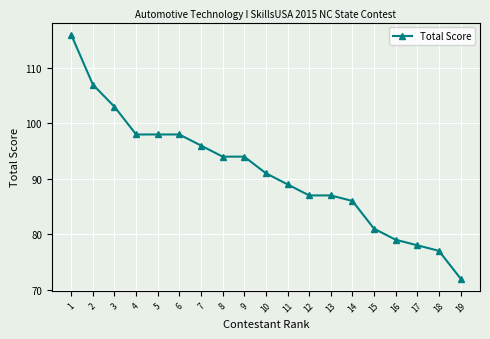

What is the value of the 1st point from the left?

116